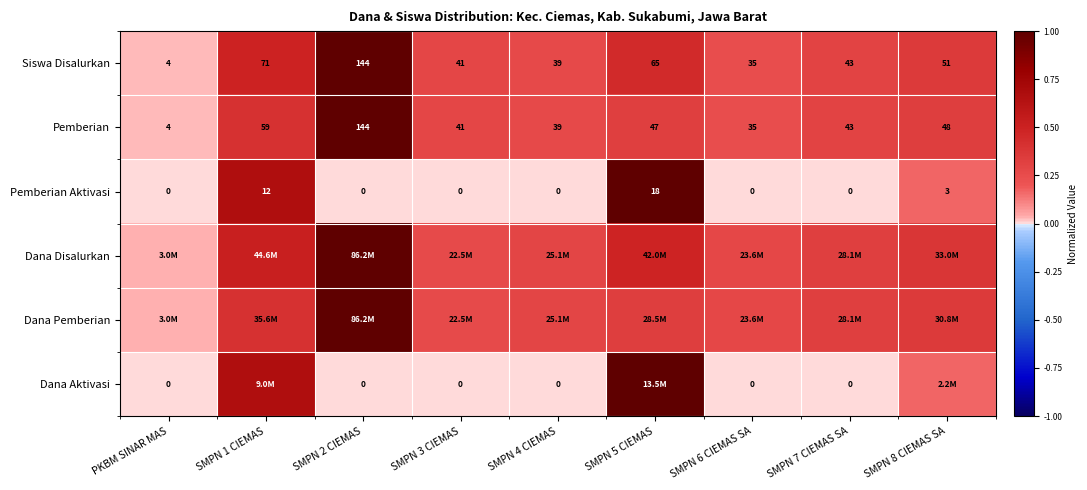

How many series are shown in this chart?

6